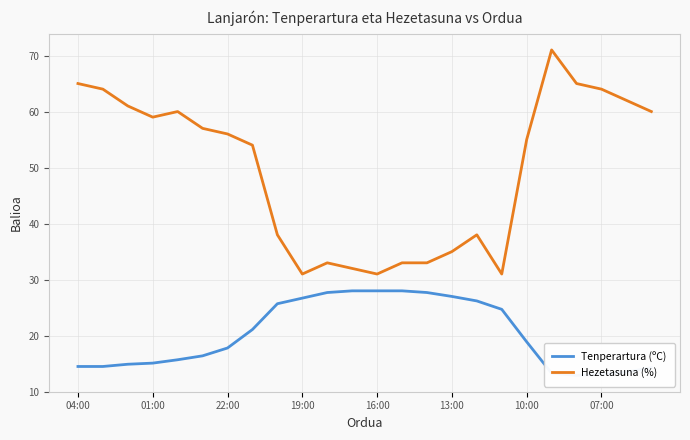

What is the maximum value shown in the chart?

71.0